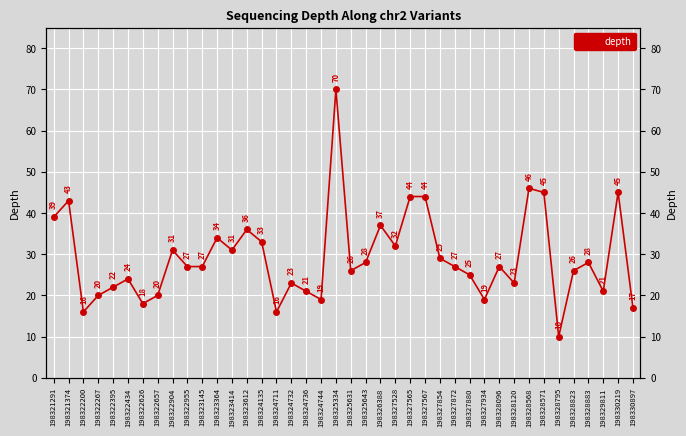

Rank the categories by value from highest to lowest.

198325334, 198328568, 198328571, 198330219, 198327565, 198327567, 198321374, 198321291, 198326388, 198323612, 198323364, 198324135, 198327528, 198322904, 198323414, 198327854, 198325643, 198328883, 198322955, 198323145, 198327872, 198328096, 198325631, 198328823, 198327880, 198322434, 198324732, 198328120, 198322395, 198324736, 198329811, 198322267, 198322657, 198324744, 198327934, 198322626, 198330897, 198322200, 198324711, 198328795